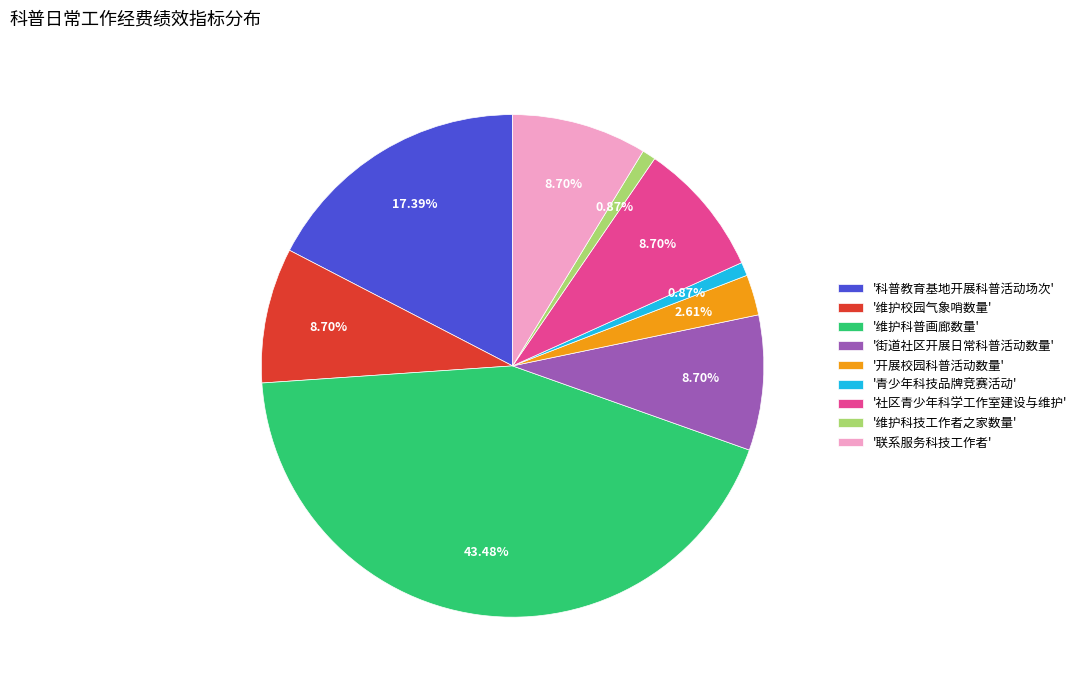

To the nearest percent, what is the average slice percentage?

11%